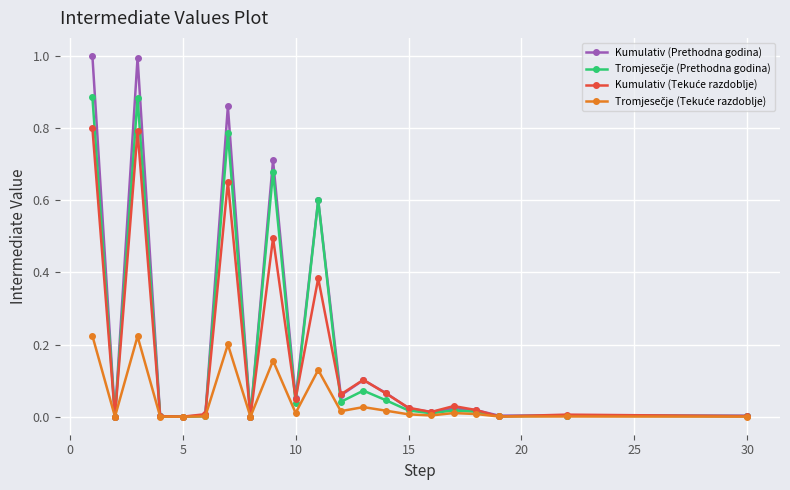

Which series has the widest spread of values?

Kumulativ (Prethodna godina)